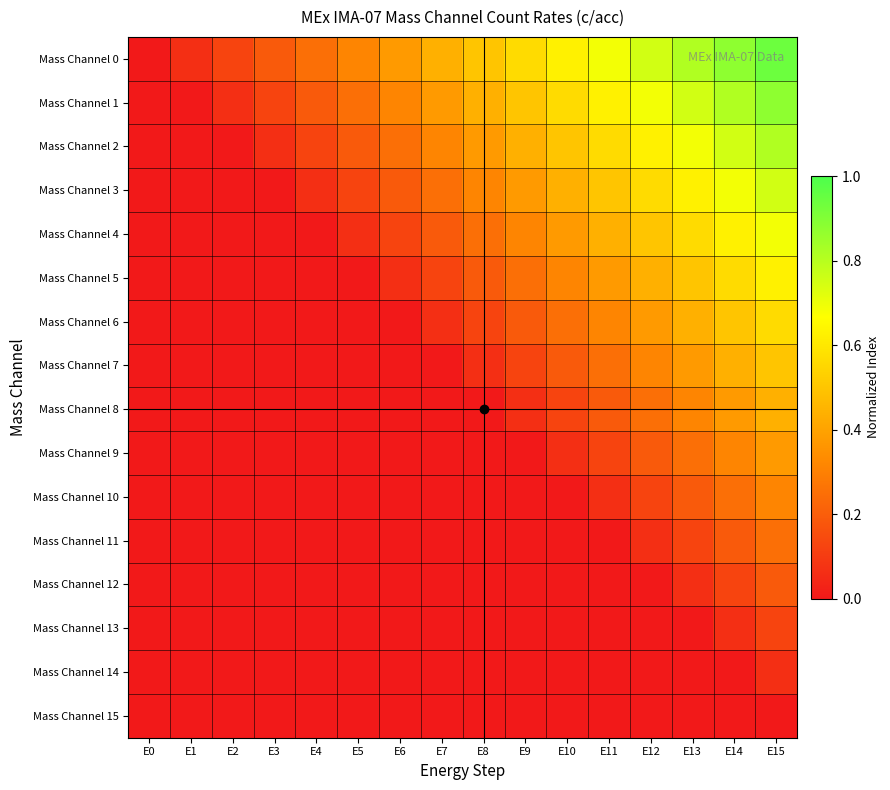

How many distinct data groups are displayed?

16